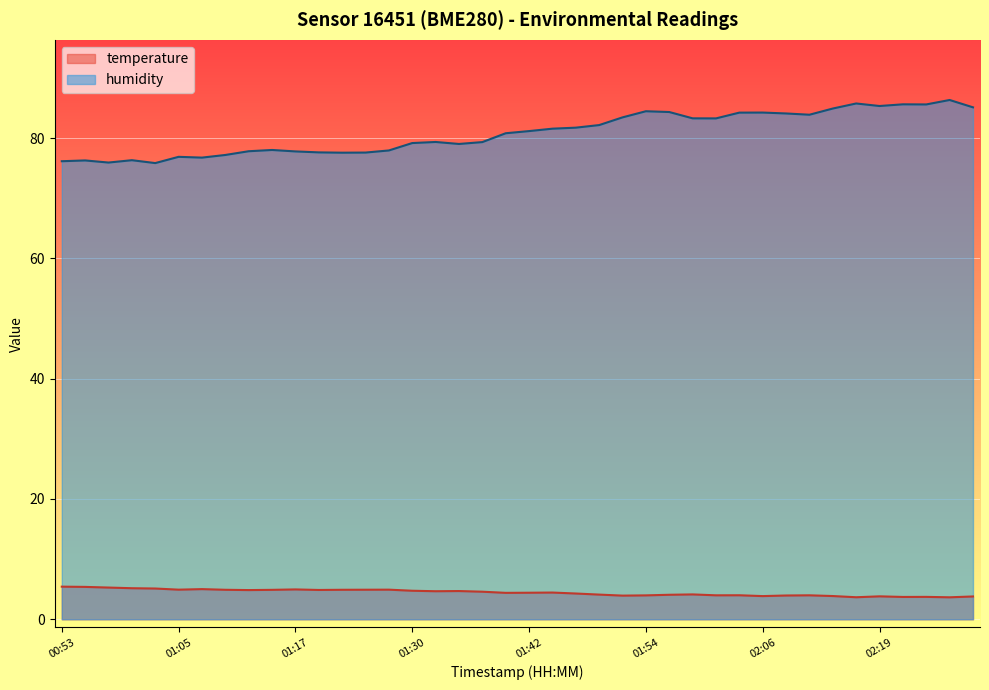

What is the label of the 27th point from the right?

01:25